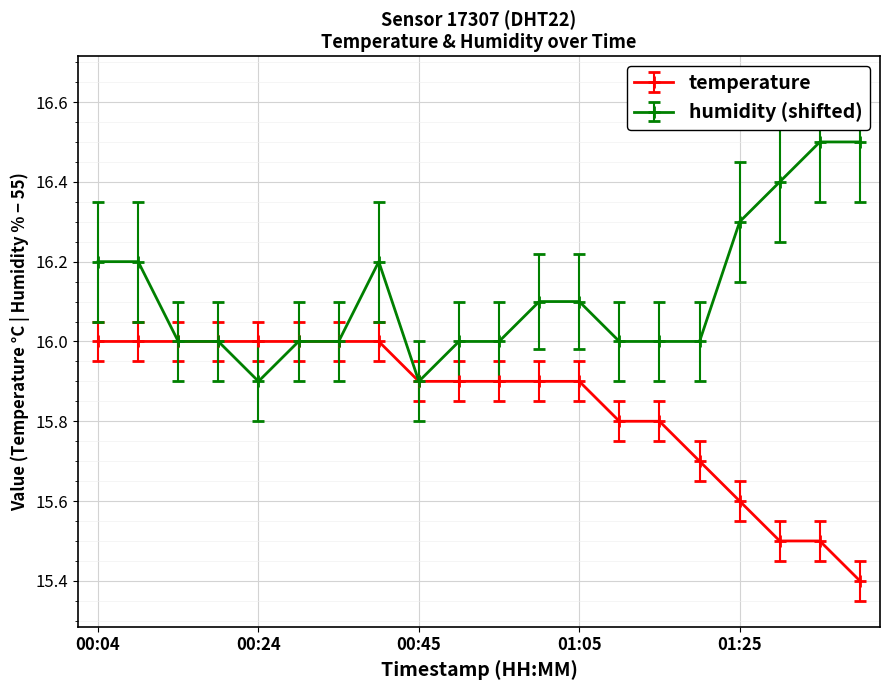

What is the value of the humidity (shifted) point at the 3rd from the left?

16.0